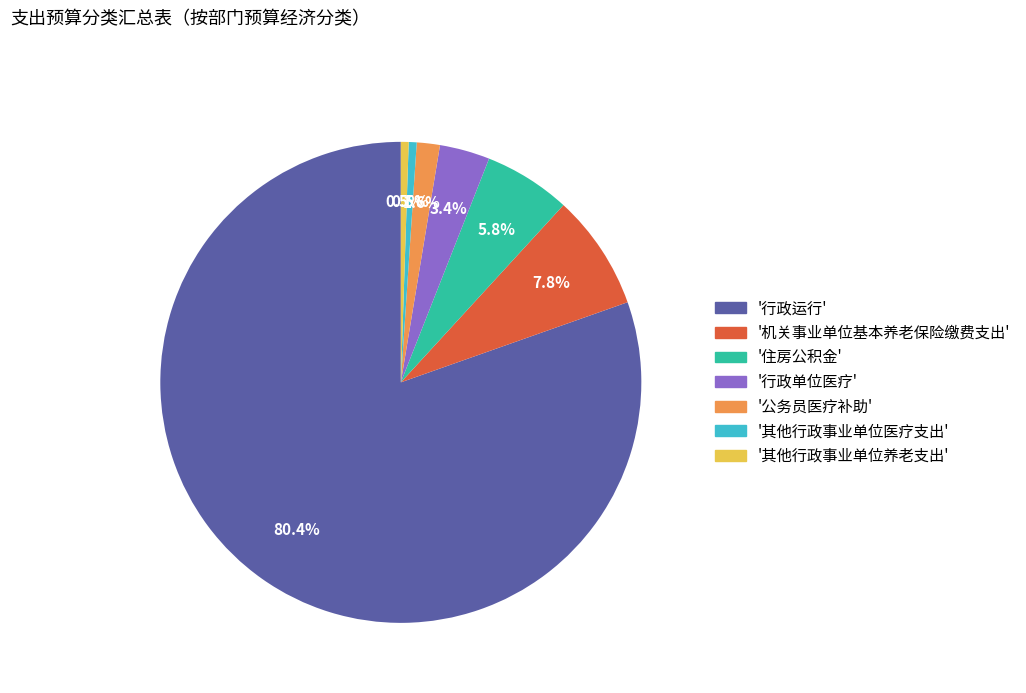

Does any single category account for the majority?

Yes